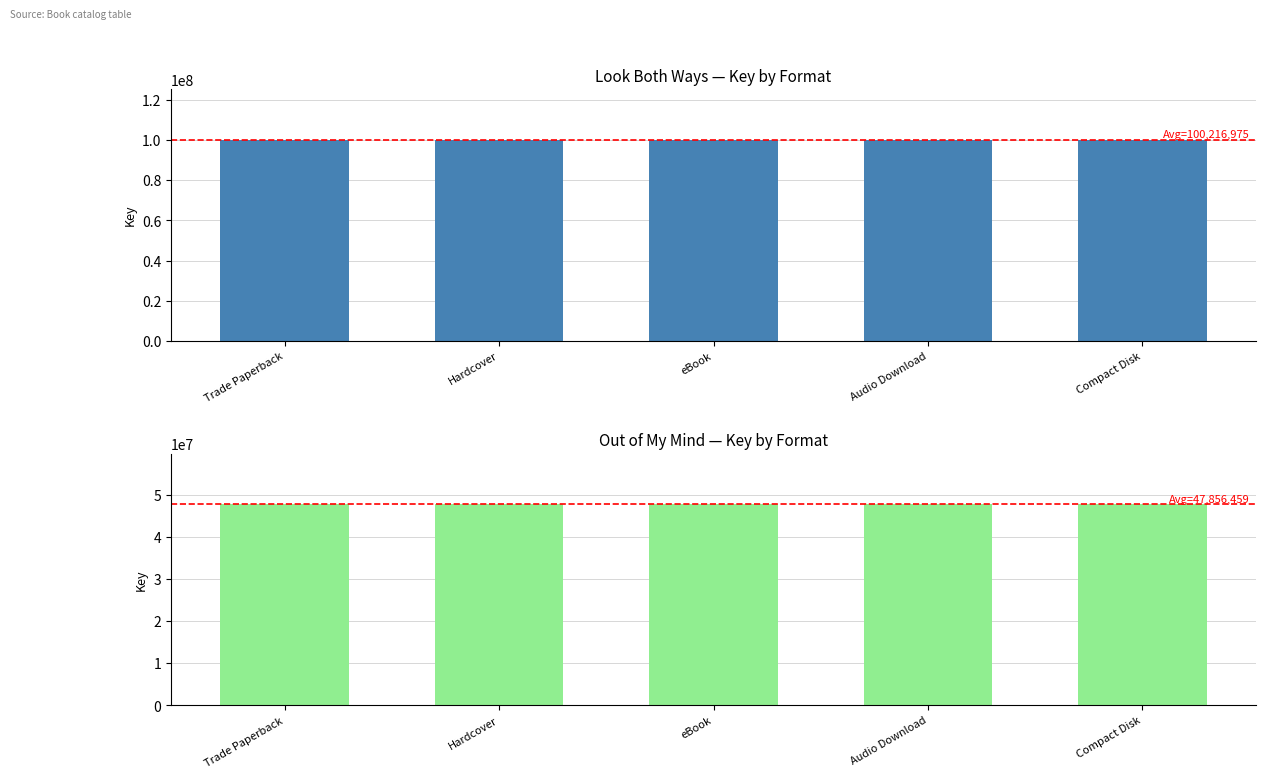

At how many categories does at least one series exceed 54401193?

5